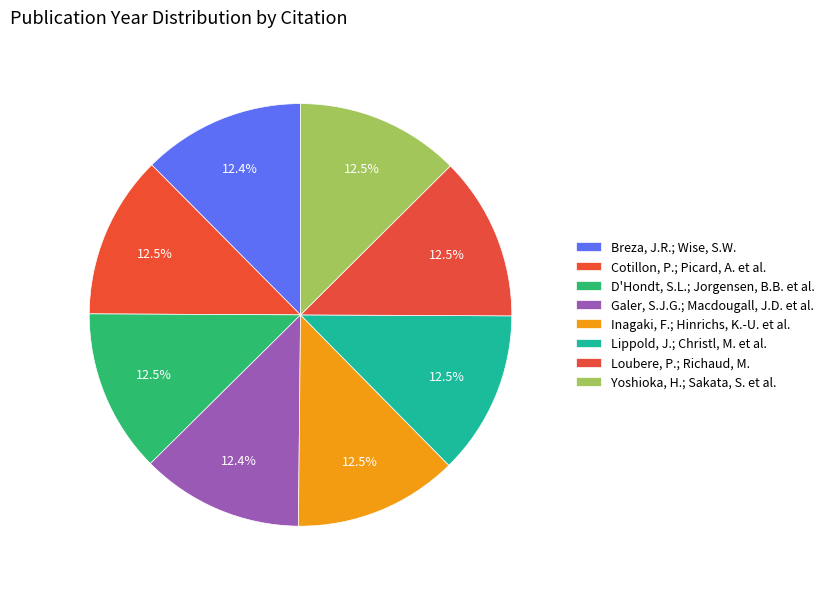

Count the number of slices in the pie.

8